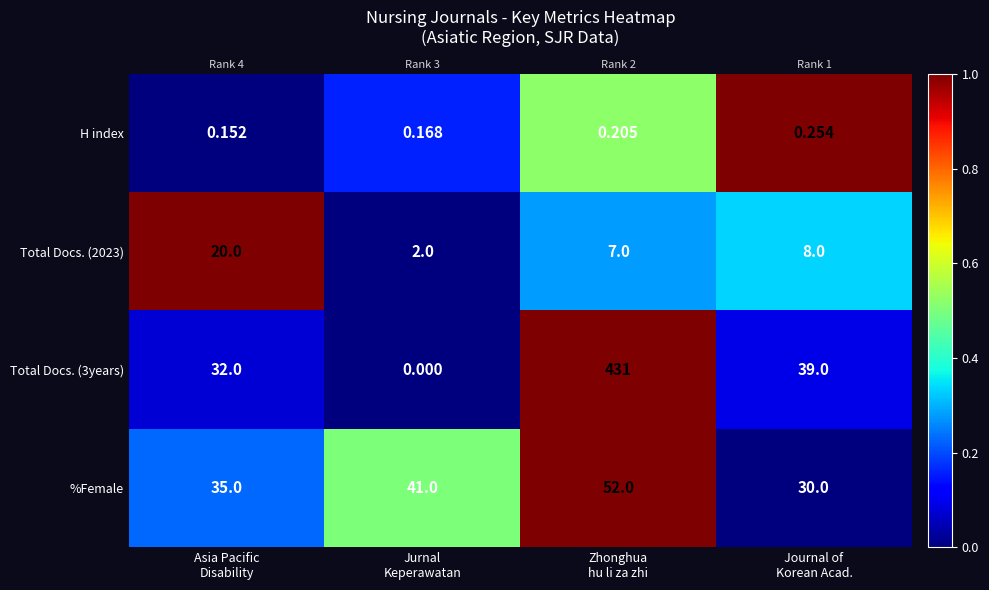

How many series are shown in this chart?

4